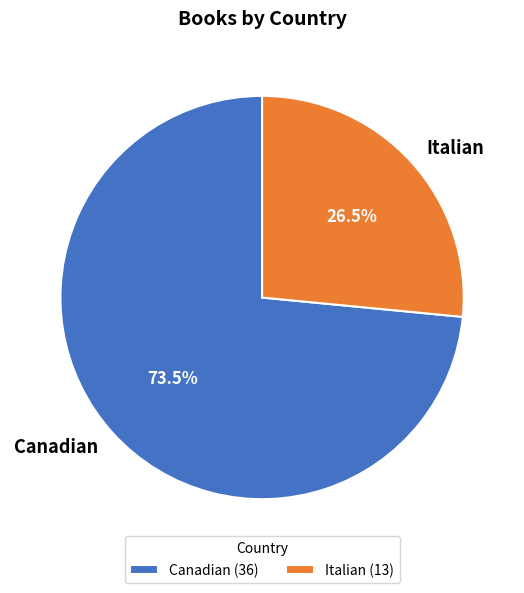

Rank the categories by value from highest to lowest.

Canadian, Italian